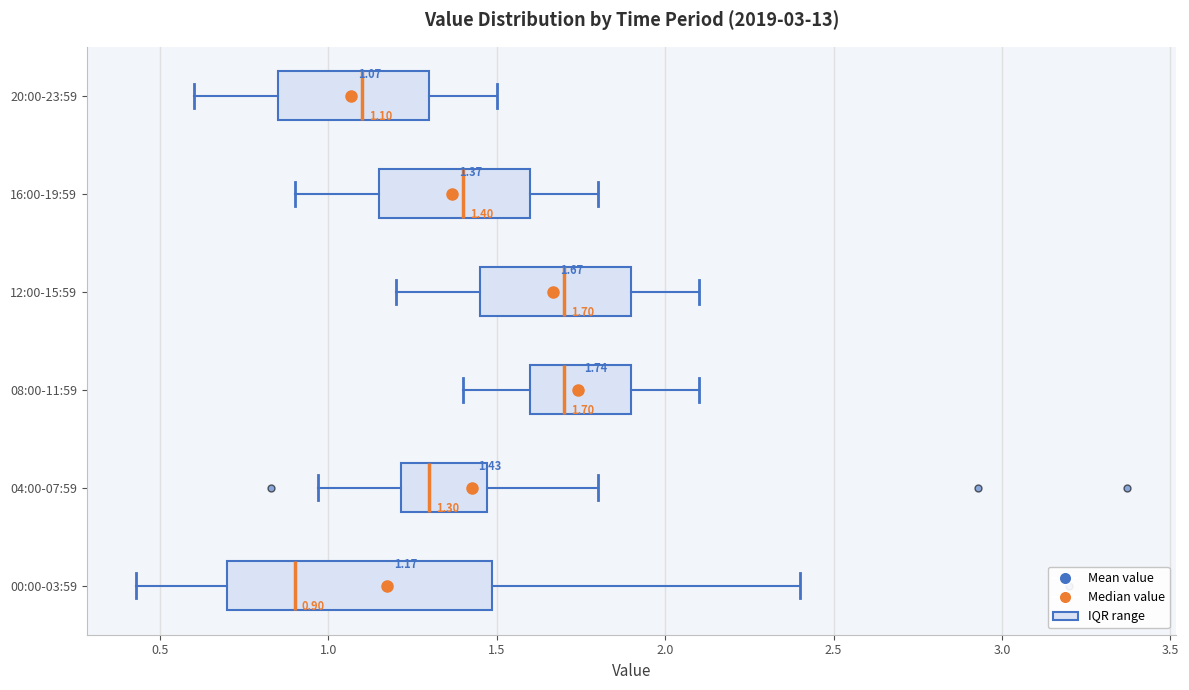

Which box is the widest, from its left edge to its right edge?

00:00-03:59